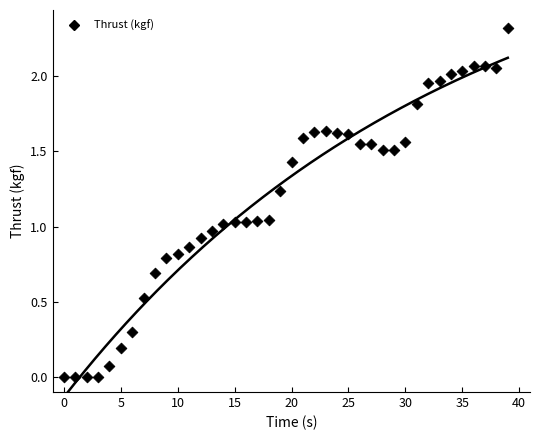

What is the range of Y values (max minus min)?

2.3